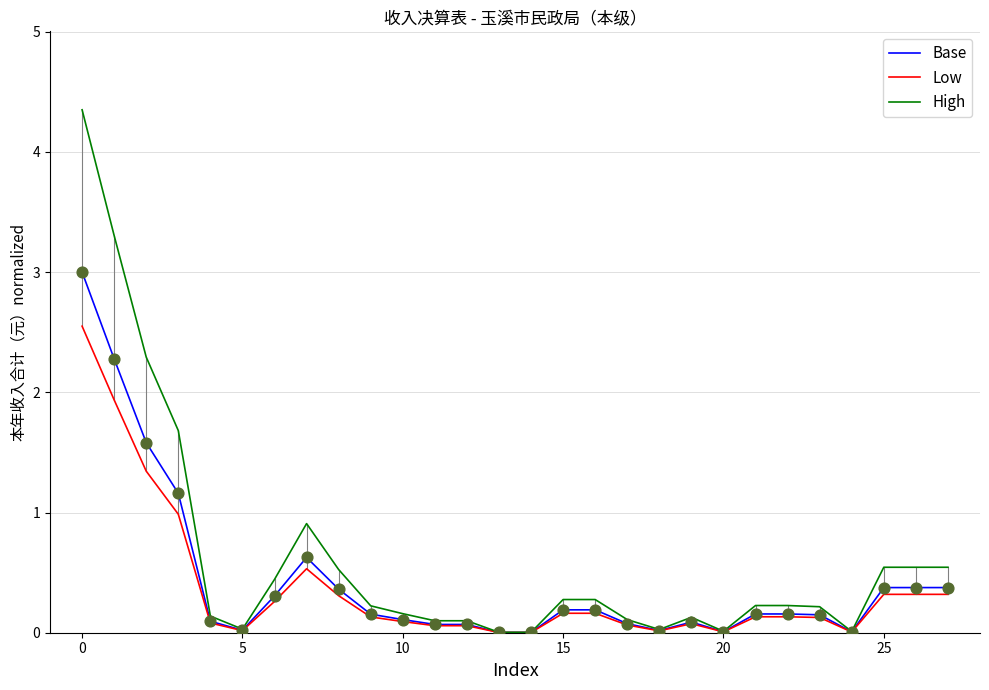

List the series in order of their peak value, highest first.

High, Base, Low